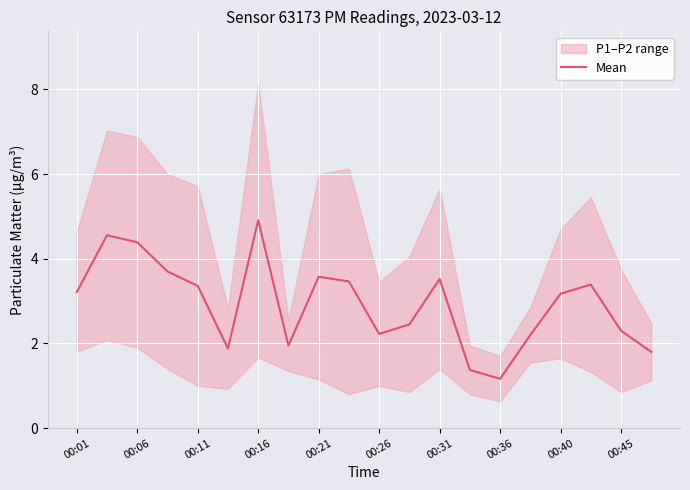

Which category has the lowest value in the Mean series?

00:36